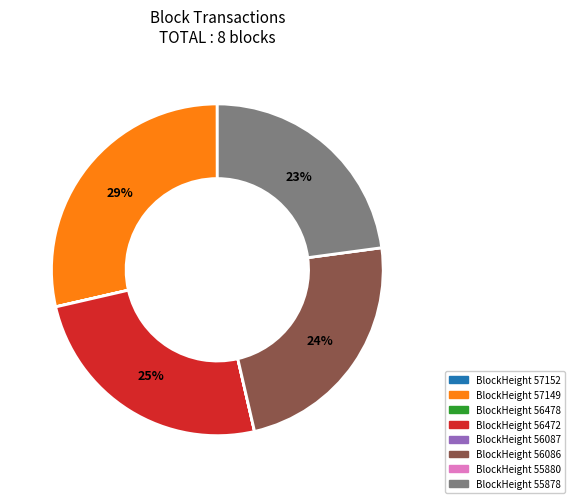

Does any single category account for the majority?

No